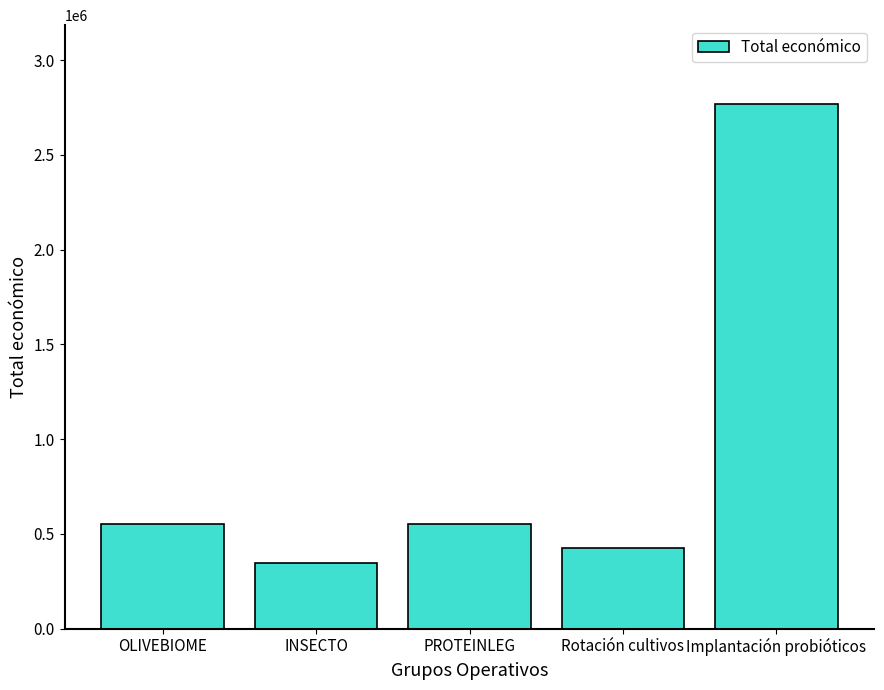

What is the label of the 5th bar from the right?

OLIVEBIOME